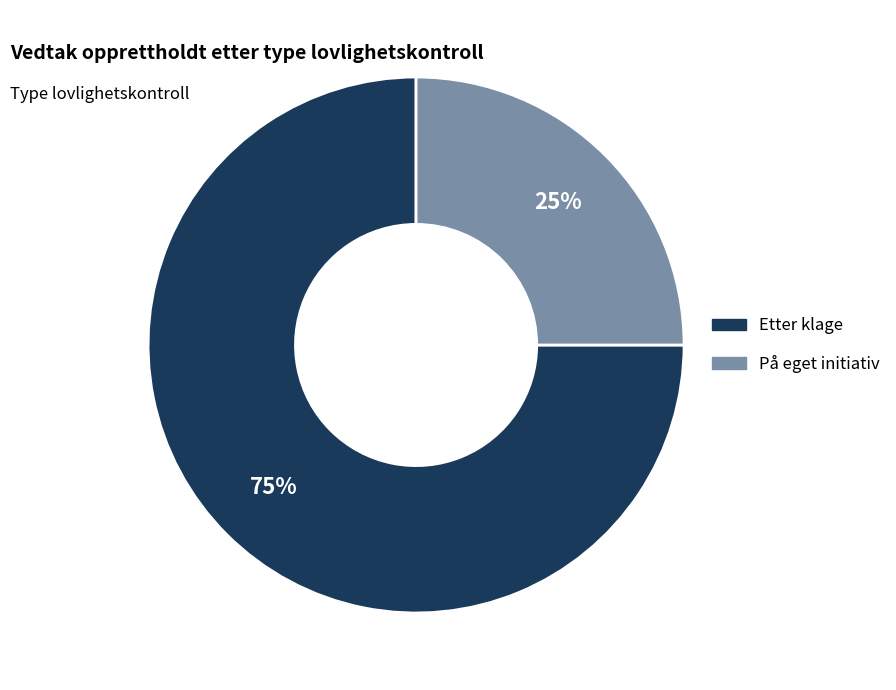

To the nearest percent, what percentage of the pie is Etter klage?

75%